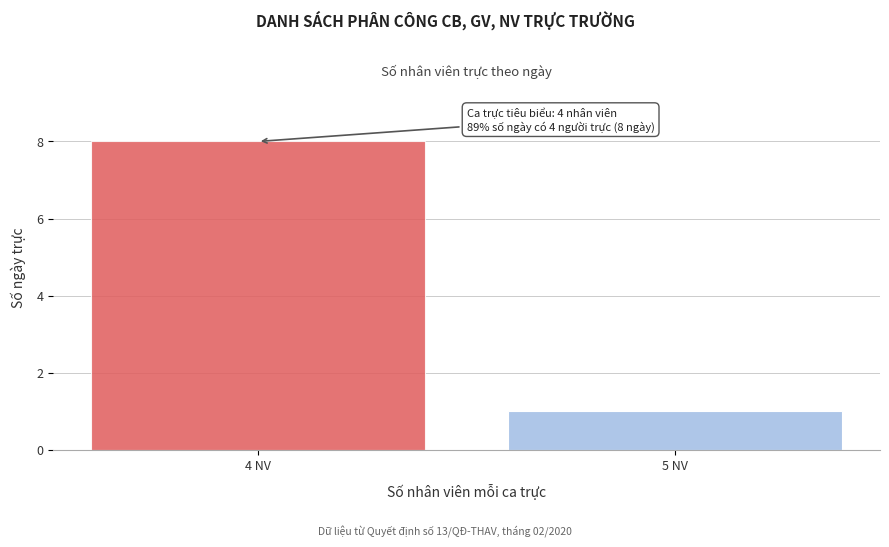

Reading left to right, extract all data points from this chart.

4 NV=8	5 NV=1